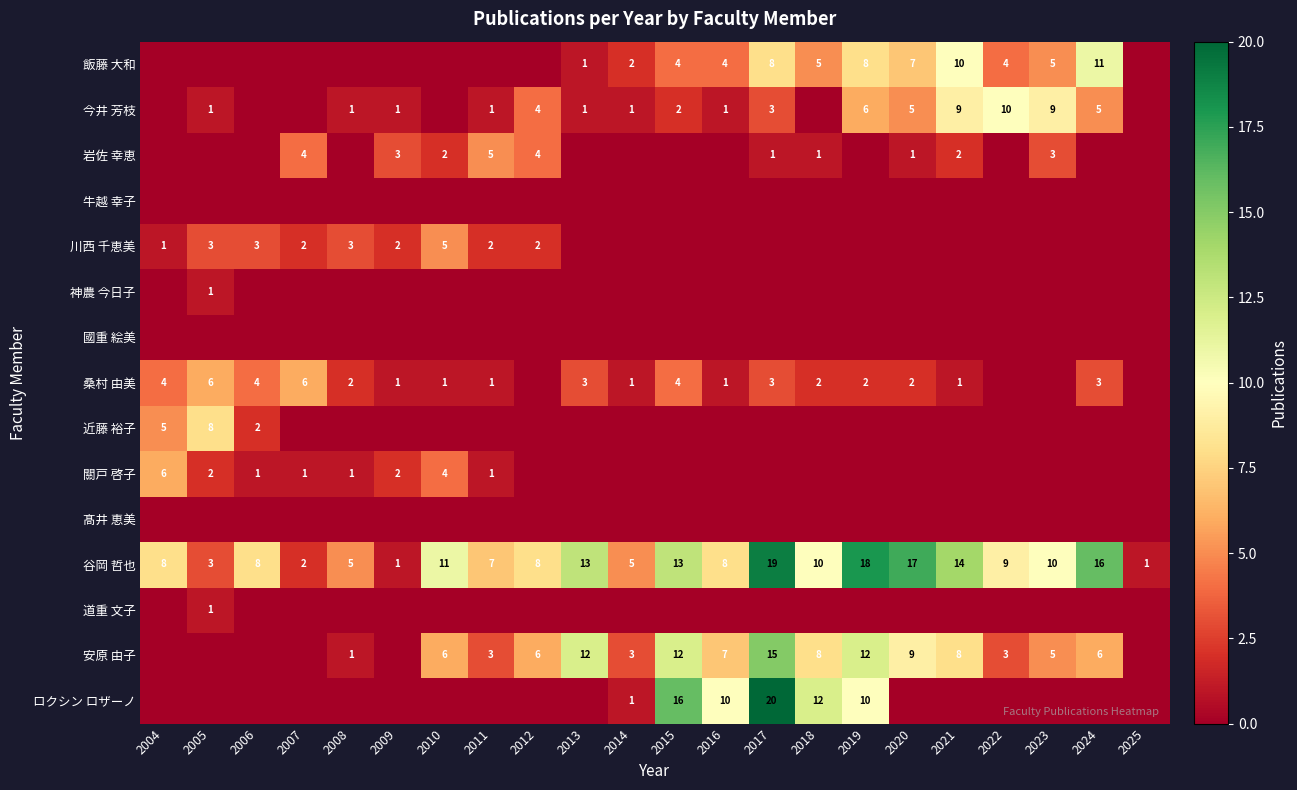

At which category is the sum across all series the highest?

2017